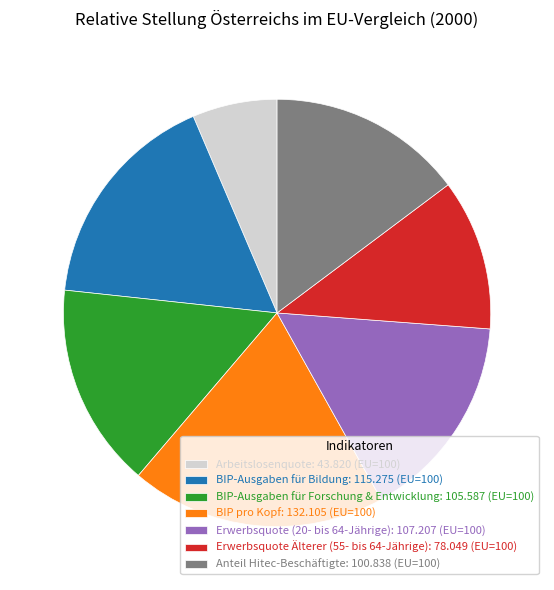

Is BIP pro Kopf: 132.105 (EU=100) the majority of the pie?

No